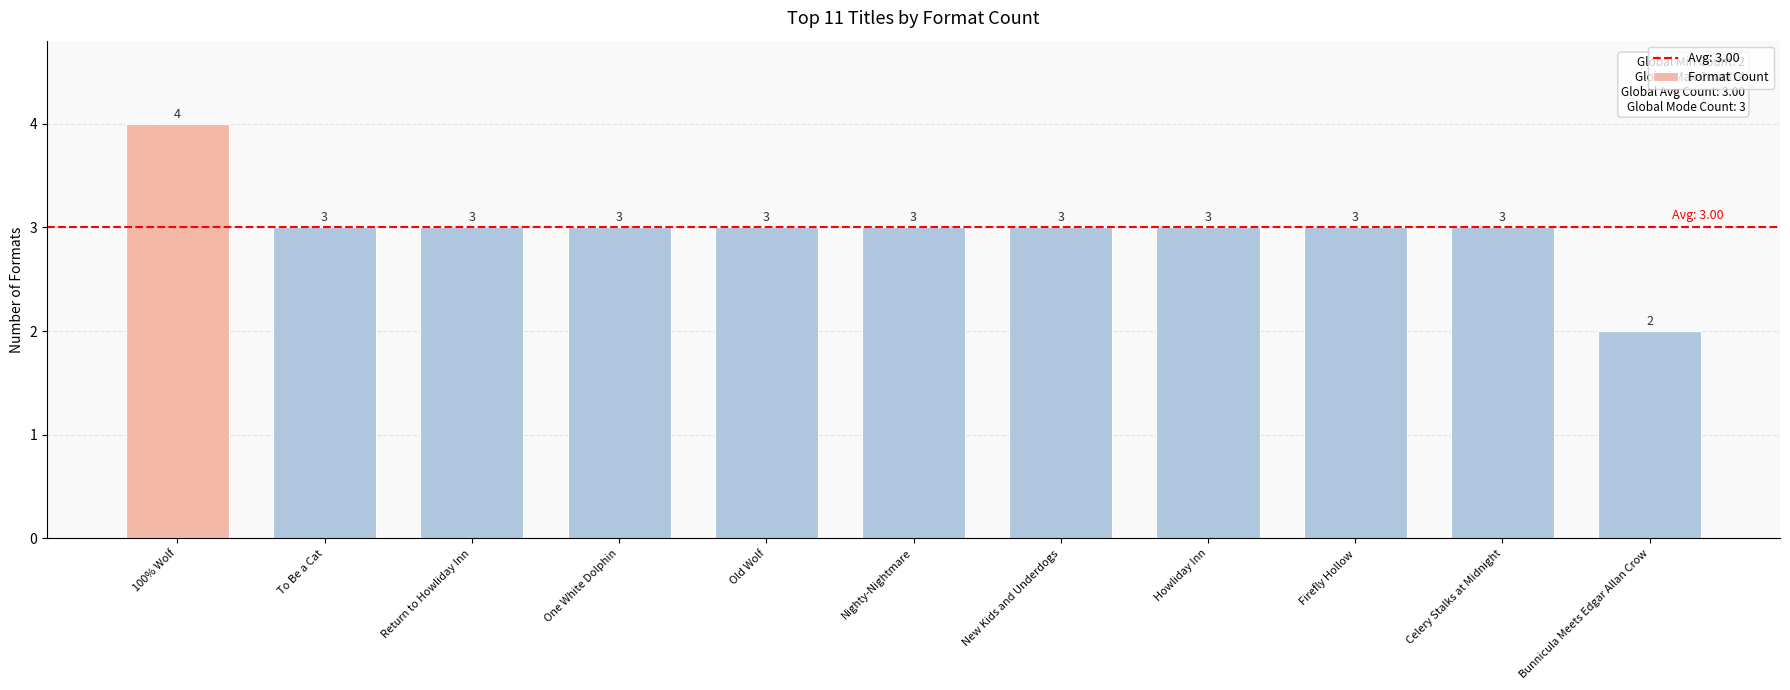

The chart shows a value of 2 at Howliday Inn. True or false?

False